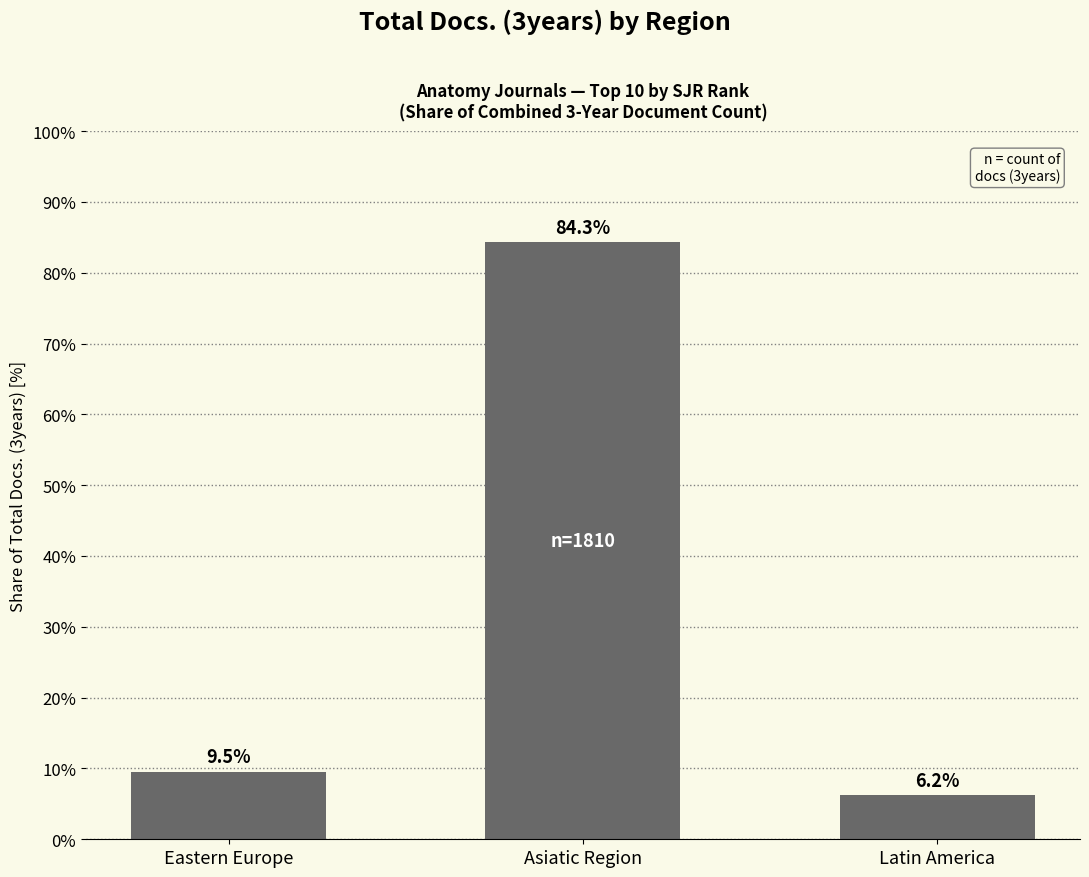

What is the value of the 2nd bar from the left?

84.3